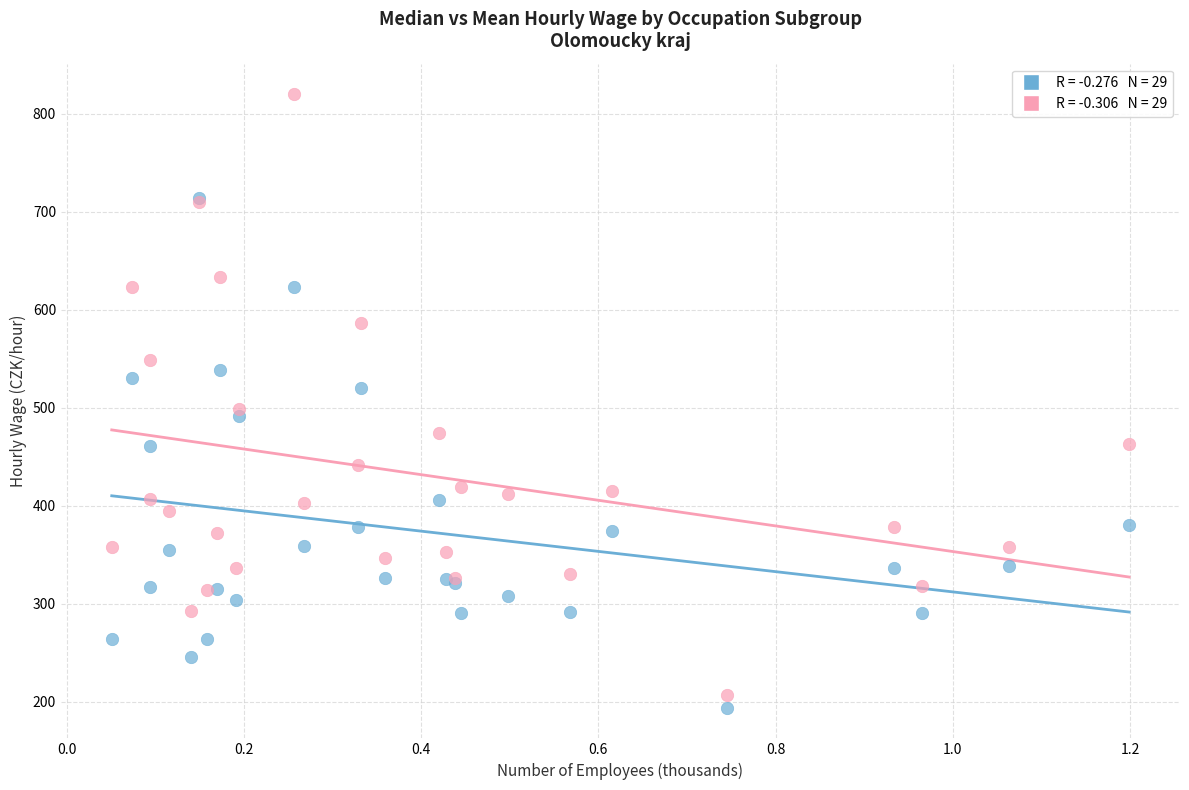

Across all series, what Y value is closest to 506?

499.0